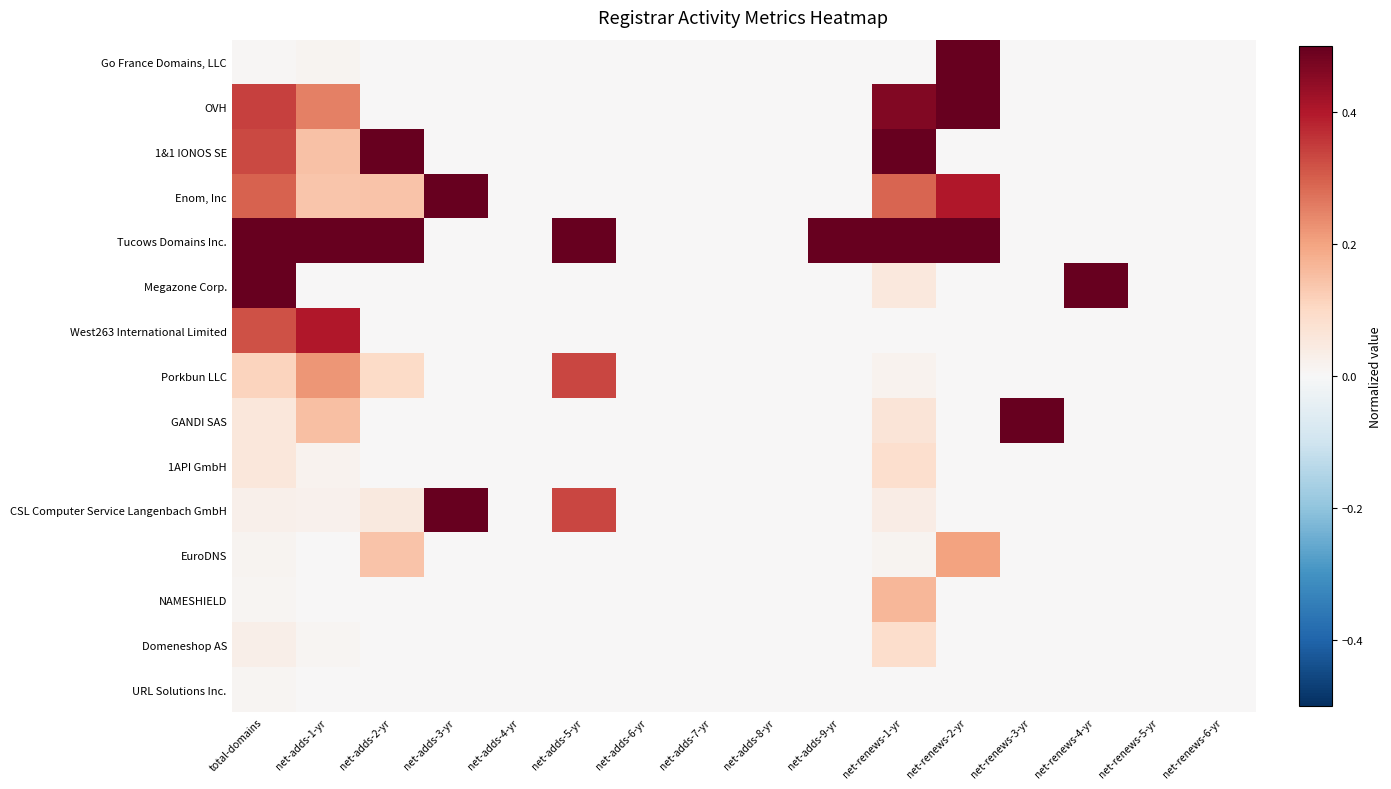

What is the spread (max minus min) of values at net-renews-4-yr?

1.0